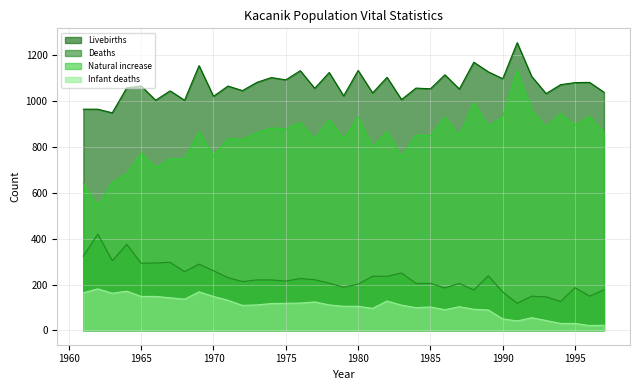

Reading right to left, what are all the values shown in this chart?

Livebirths: 1039	1082	1081	1072	1033	1108	1255	1098	1128	1170	1053	1115	1054	1057	1007	1104	1036	1134	1023	1125	1056	1133	1093	1103	1082	1046	1066	1021	1155	1004	1045	1004	1066	1058	949	965	965
Deaths: 177	149	186	126	146	149	118	167	238	176	205	185	205	205	250	236	236	202	188	206	221	226	215	220	220	213	230	260	289	256	297	294	293	375	304	420	324
Natural increase: 862	933	895	946	887	959	1137	931	890	994	848	930	849	852	757	868	800	932	835	919	835	907	878	883	862	833	836	761	866	748	748	710	773	683	645	545	641
Infant deaths: 22	21	30	30	43	55	41	50	89	92	103	90	102	99	110	128	96	105	105	111	124	119	118	117	111	109	131	148	168	136	142	148	148	171	162	181	164